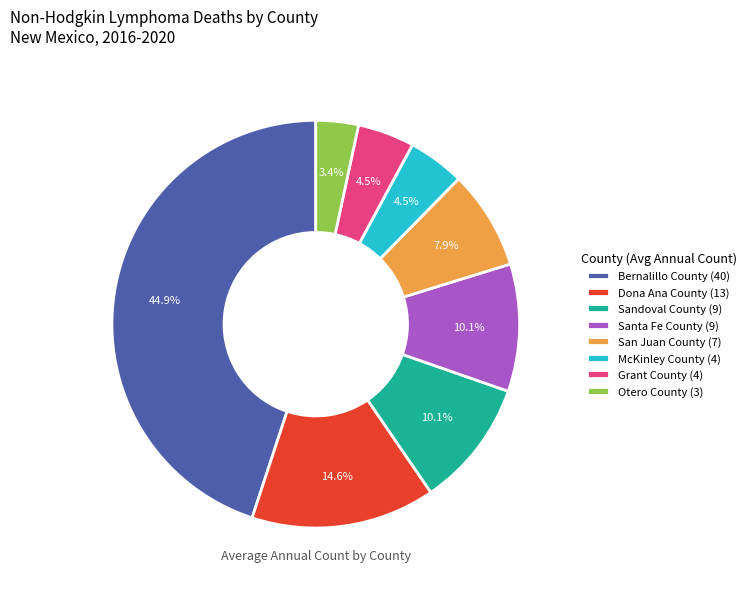

What is the smallest slice in the pie chart?

Otero County